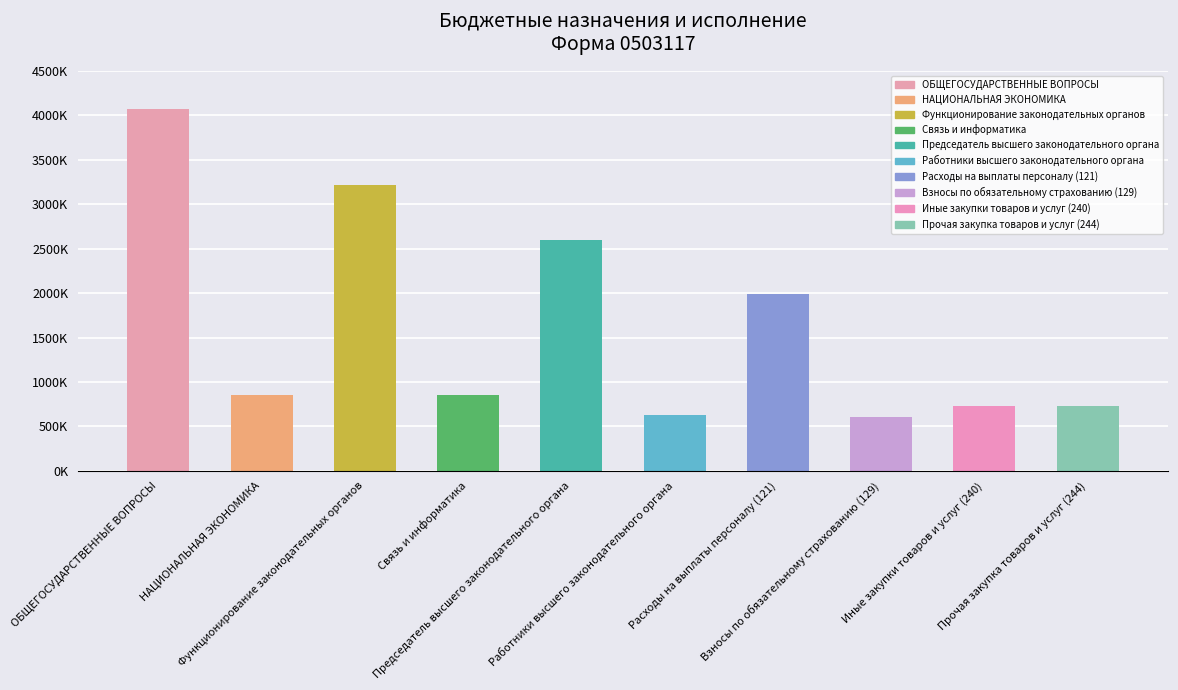

What is the value of the 5th bar from the left?

2594365